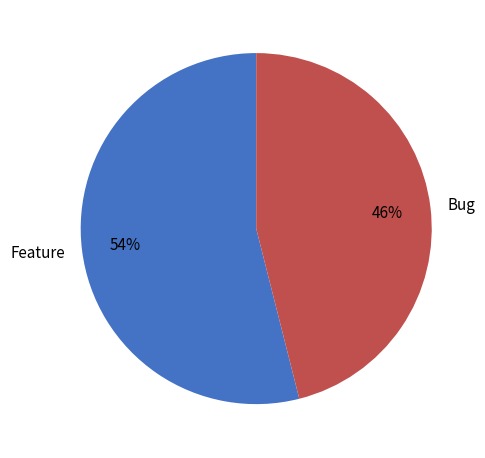

Rank the categories by value from highest to lowest.

Feature, Bug